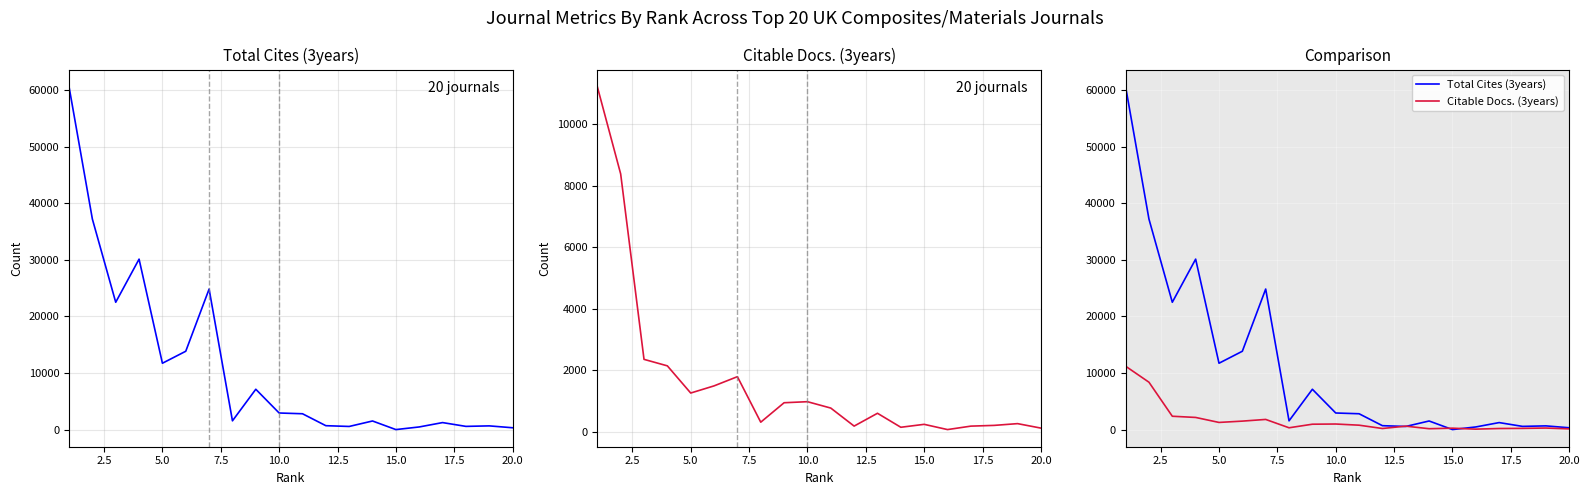

How many times do Citable Docs. (3years) and Total Cites (3years) cross each other?

4